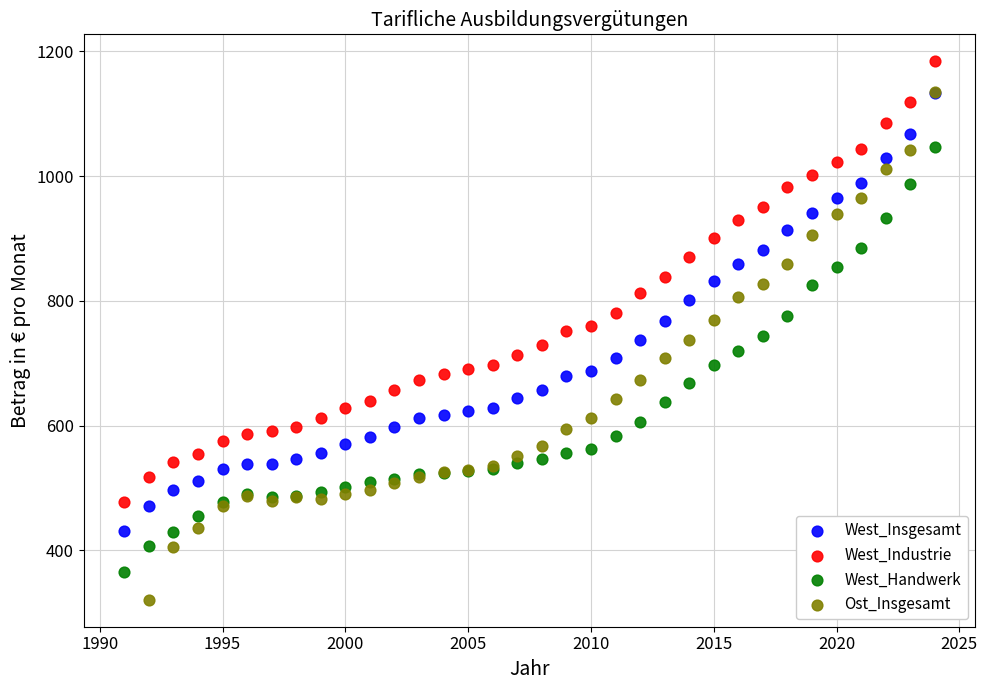

Which series contains the highest Y value?

West_Industrie